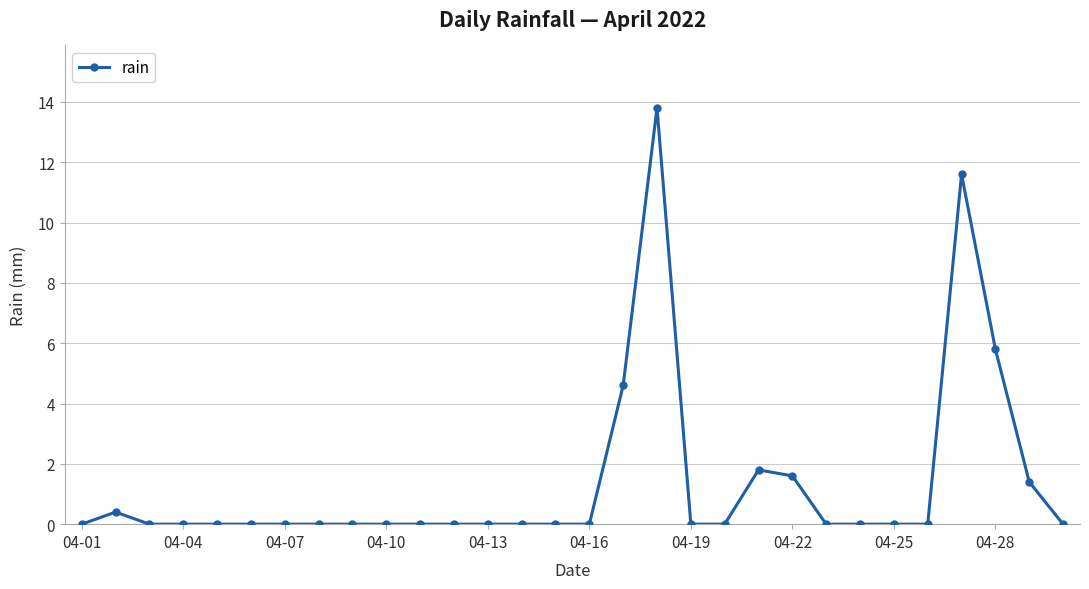

What is the sum of all values?

41.0